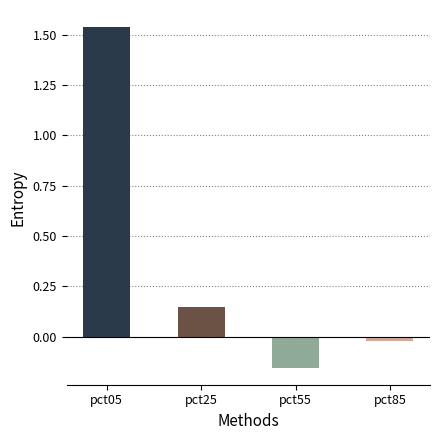

At which label is the value closest to 0?

pct85